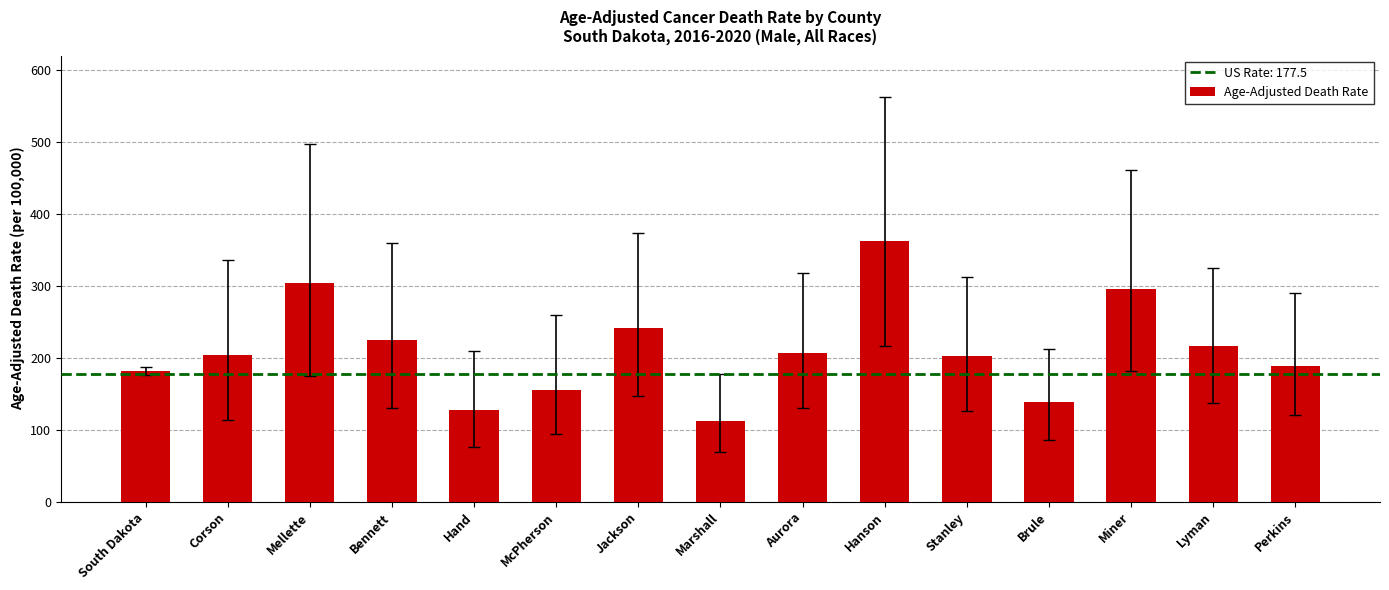

Are the bars grouped side by side (vs. stacked)?

No